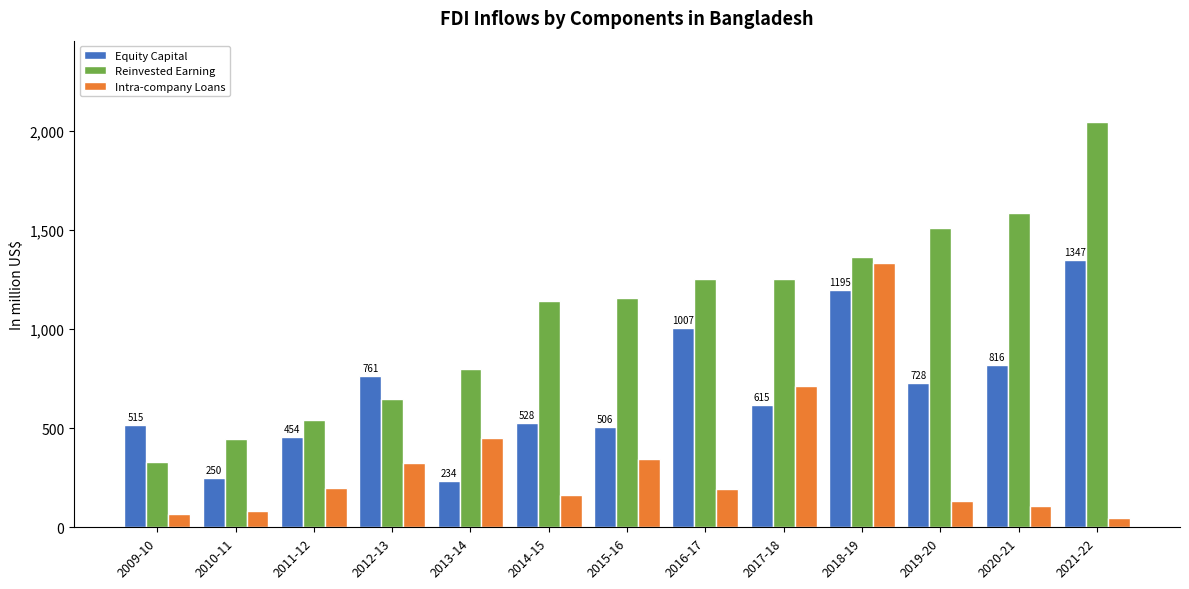

How many groups of bars are there?

13